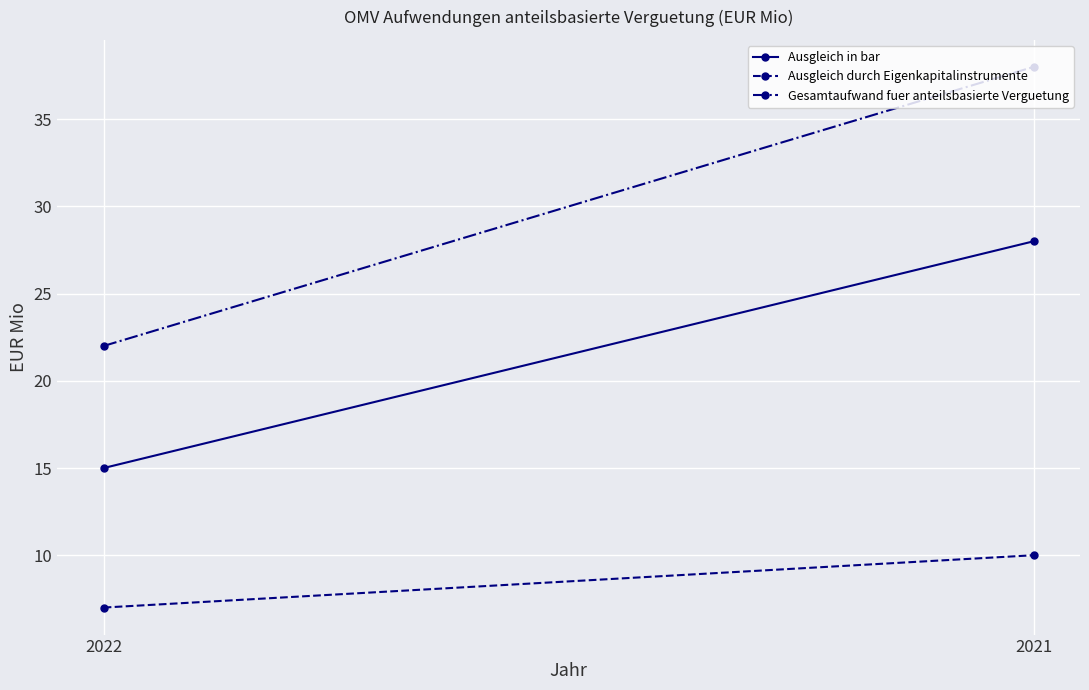

List the labels in order of Gesamtaufwand fuer anteilsbasierte Verguetung value, smallest first.

2022, 2021